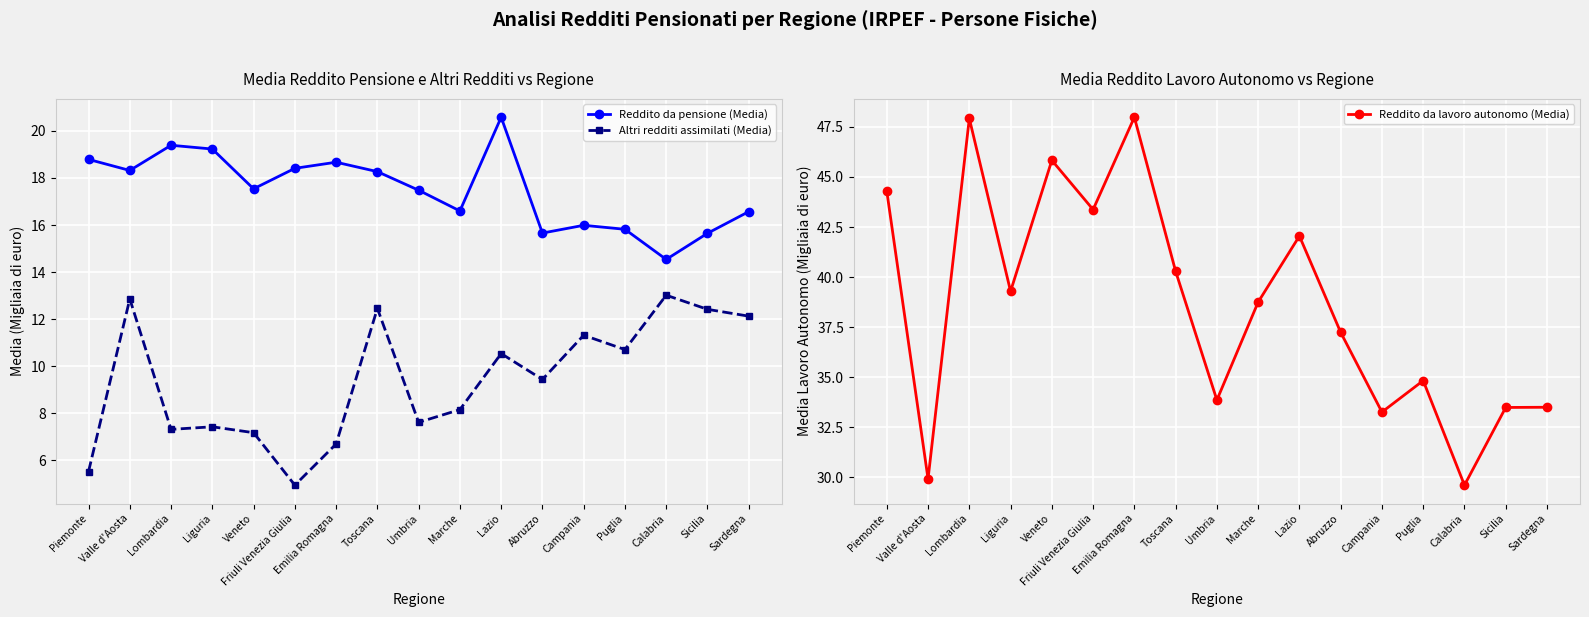

True or false: Reddito da pensione (Media) has a value of 24.0 at Sicilia.

False